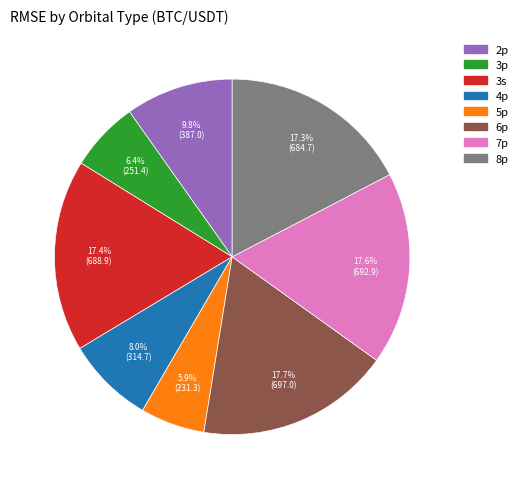

Does 6p account for over 50% of the chart?

No